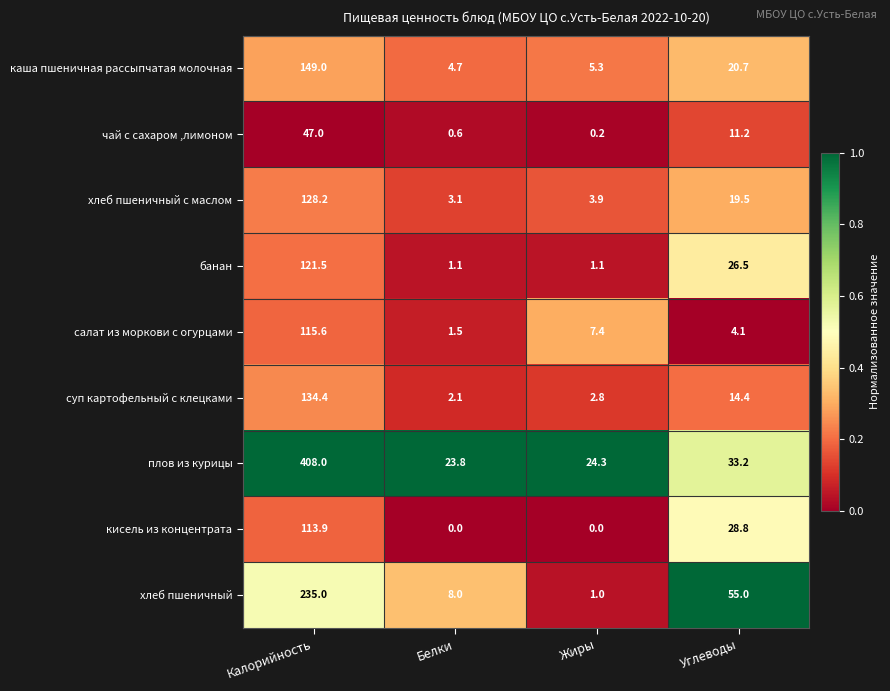

What is the greatest value displayed?

408.0